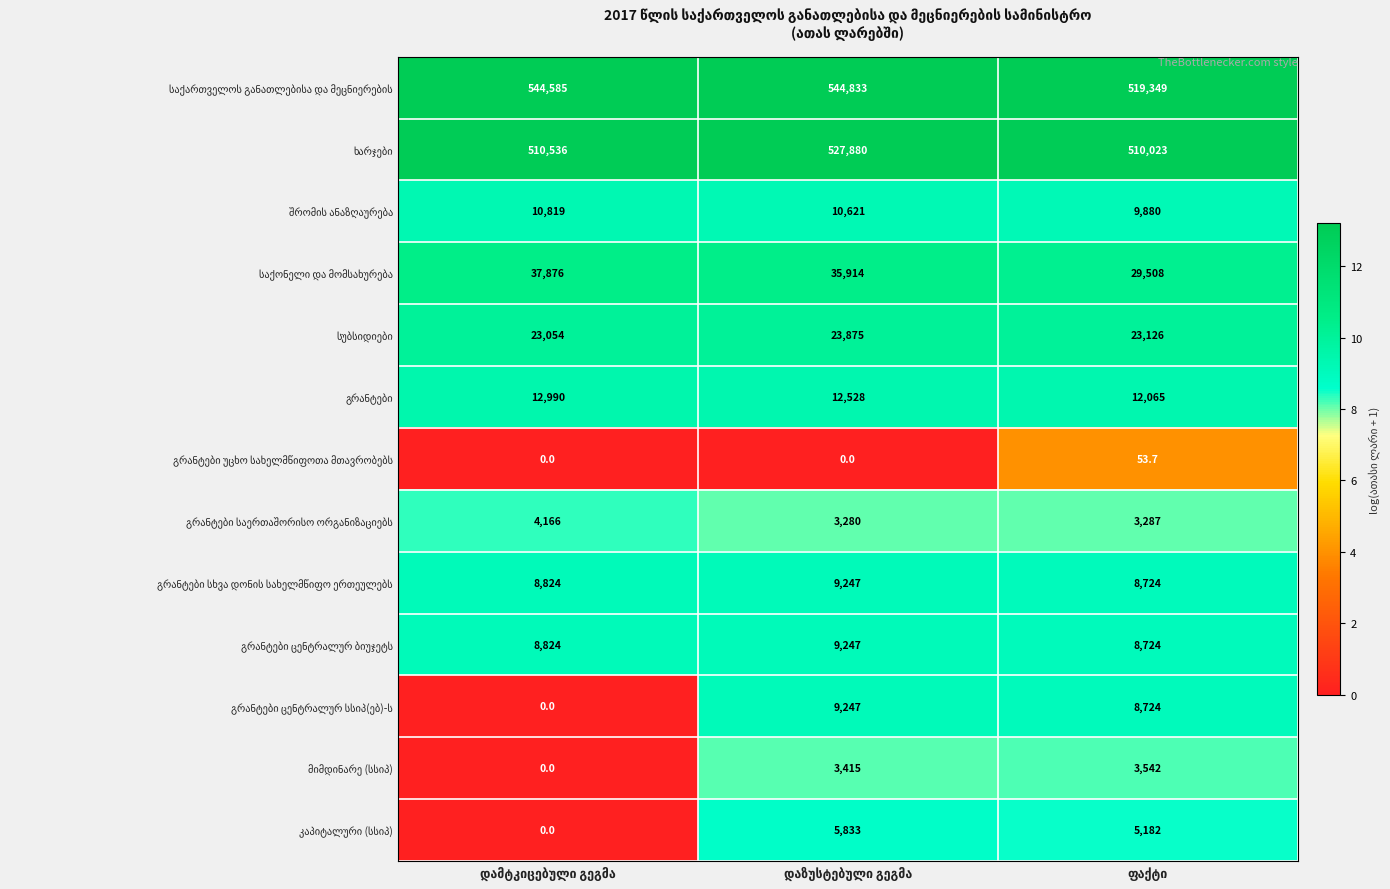

At how many categories does at least one series exceed 195065?

3